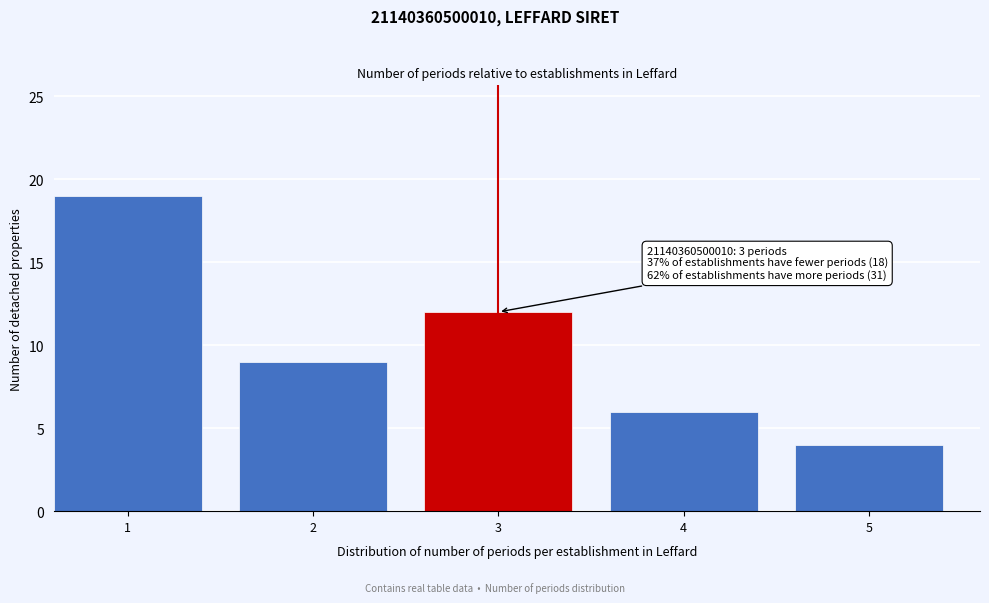

Reading left to right, extract all data points from this chart.

19	9	12	6	4